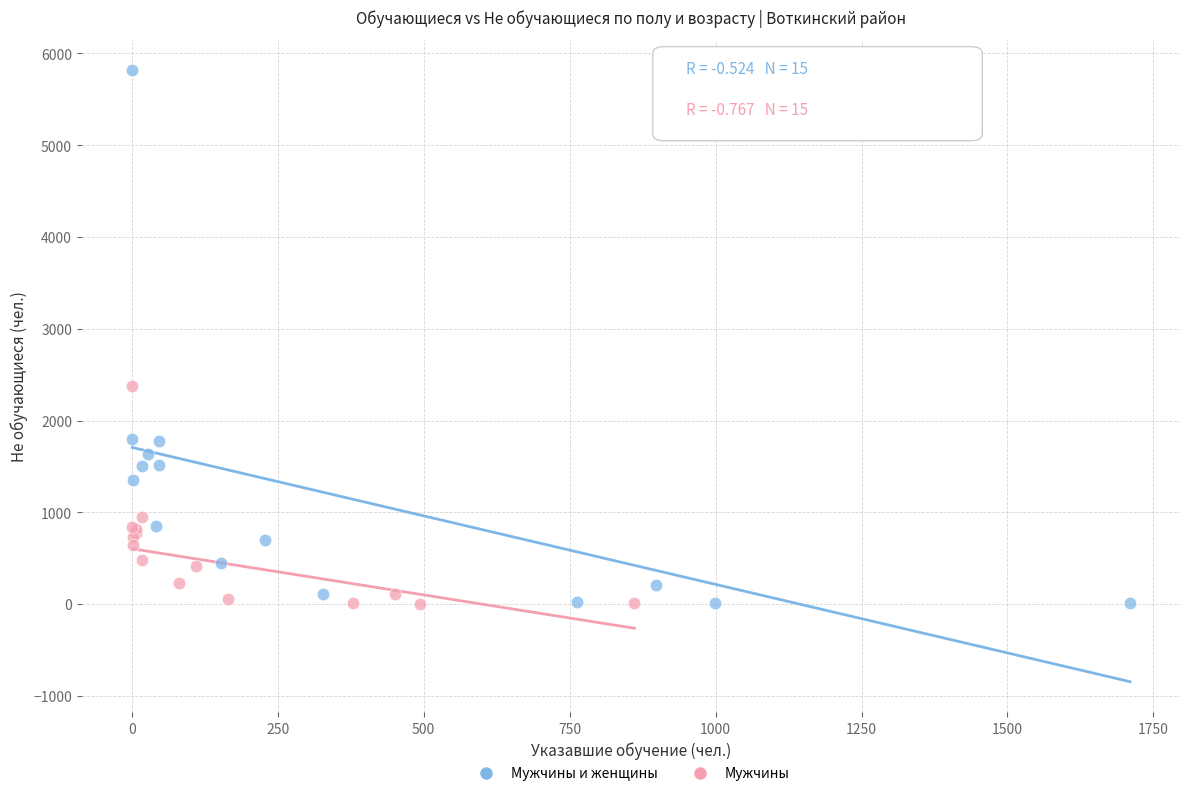

Which series has the largest Y range (max minus min)?

Мужчины и женщины